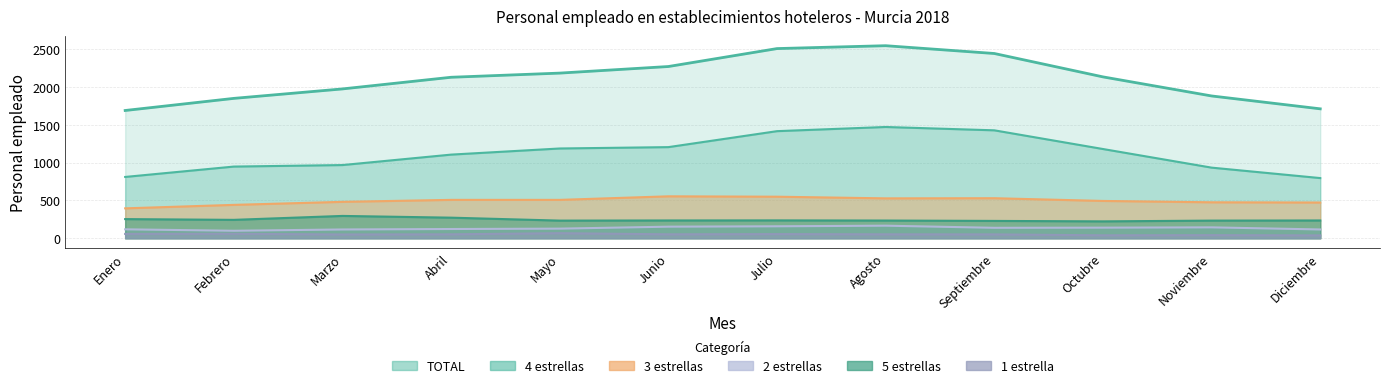

The 4 estrellas series shows 1415 at Julio. True or false?

True